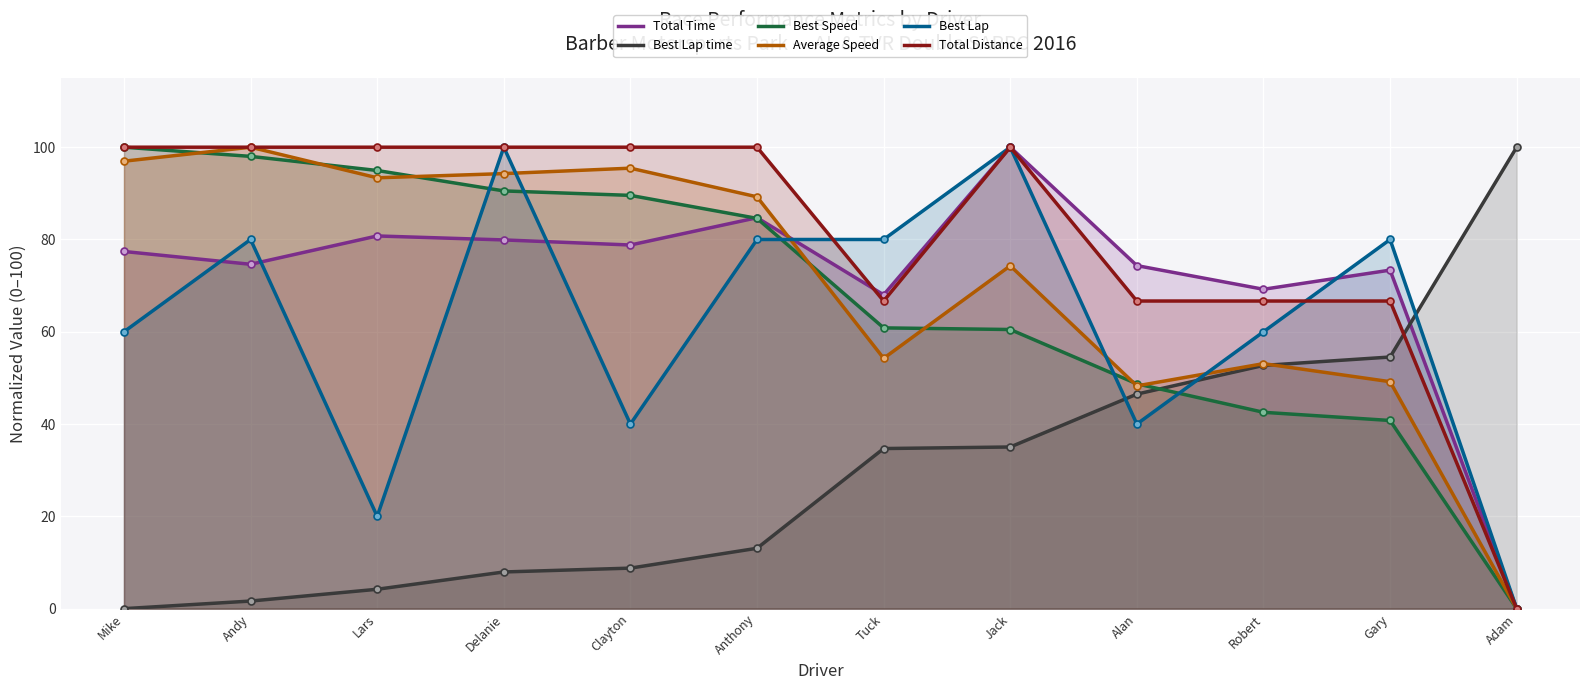

Which series has the largest total across all categories?

Total Distance